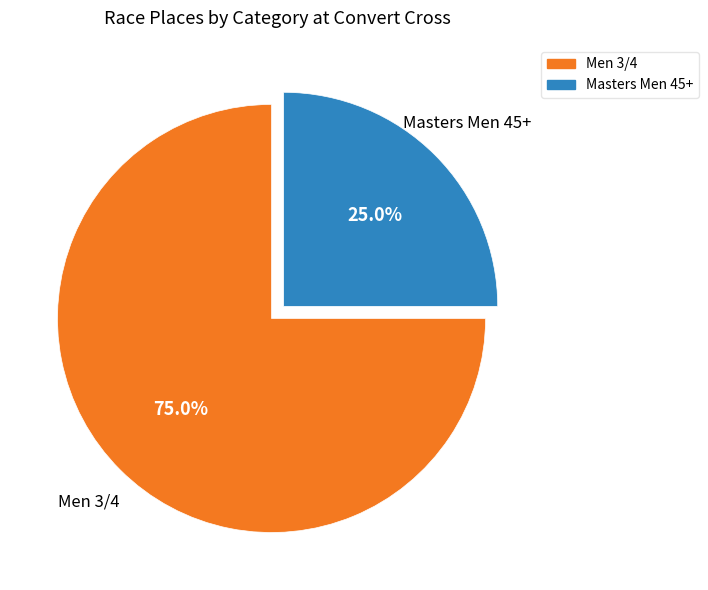

Is it true that Men 3/4 is 75% of the pie?

True